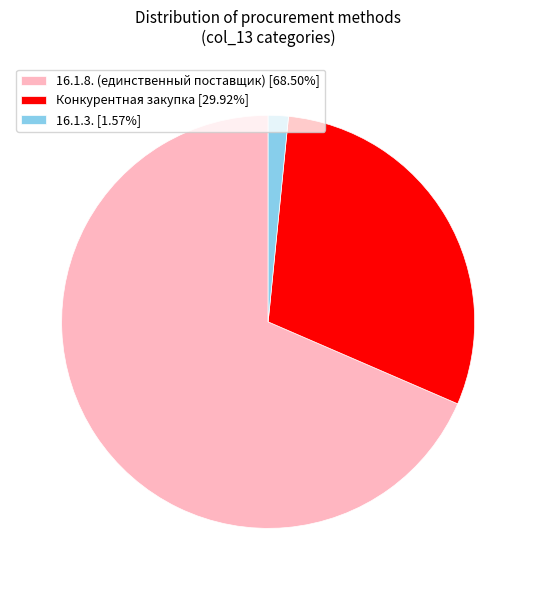

How many slices are in this pie chart?

3